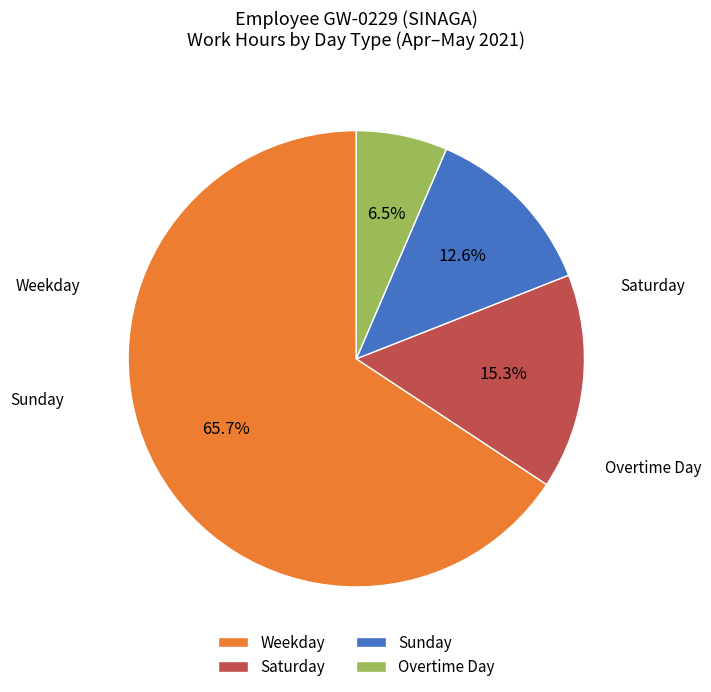

Which category has the smallest portion of the pie?

Overtime Day